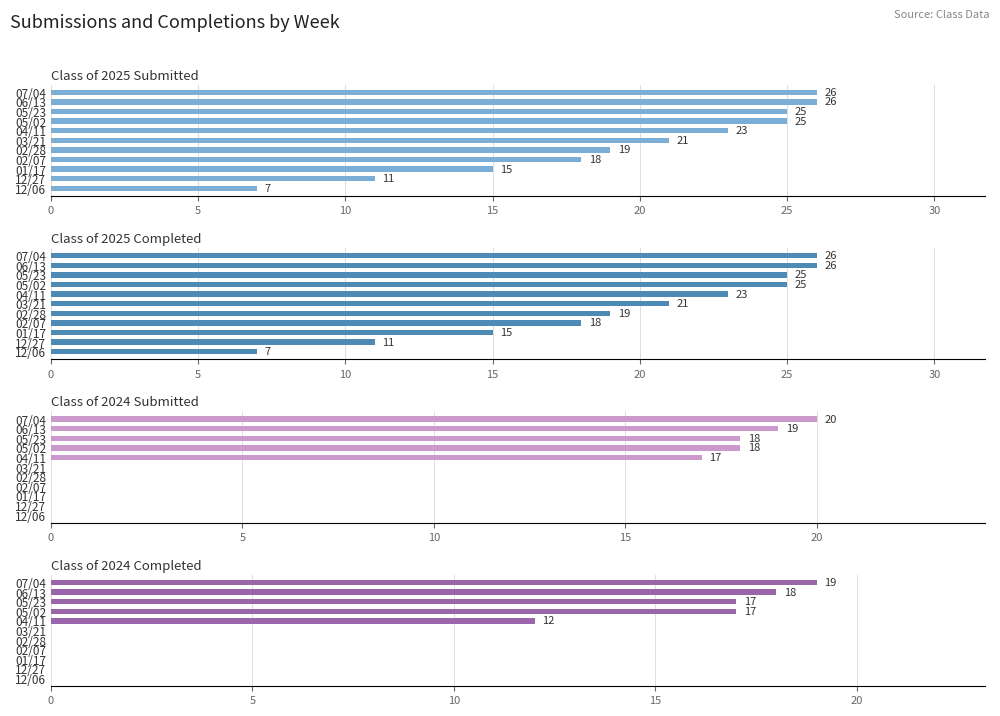

The Class of 2025 Completed series shows 5 at 06/13. True or false?

False